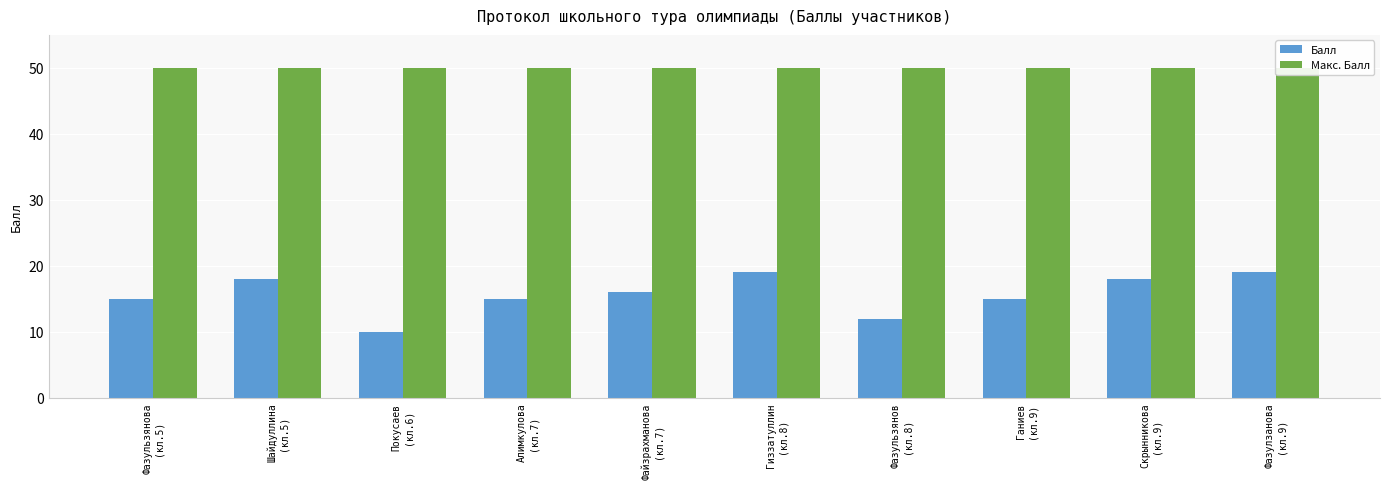

At which category is the sum across all series the highest?

Гиззатуллин
(кл.8)